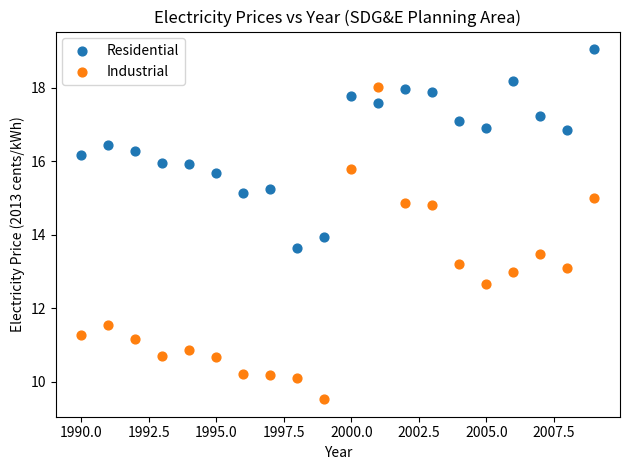

Across all data points, what is the range of Y values (max minus min)?

9.5